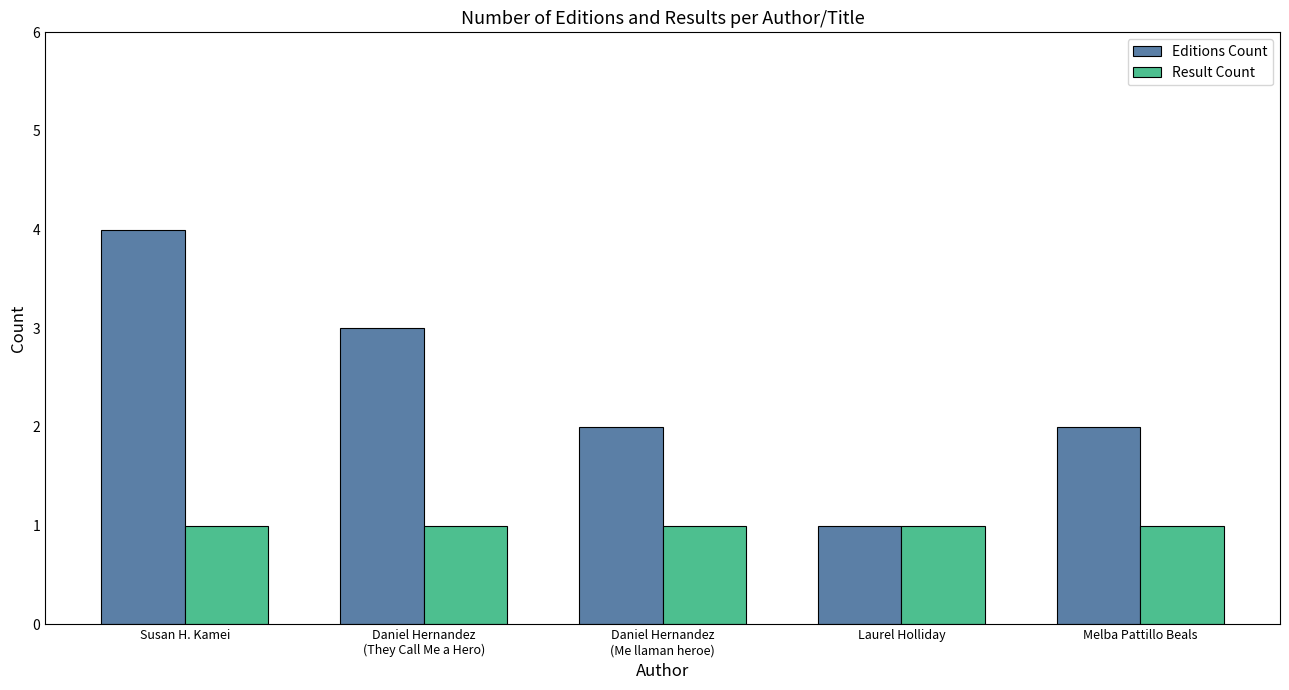

At which label does Editions Count reach its peak?

Susan H. Kamei